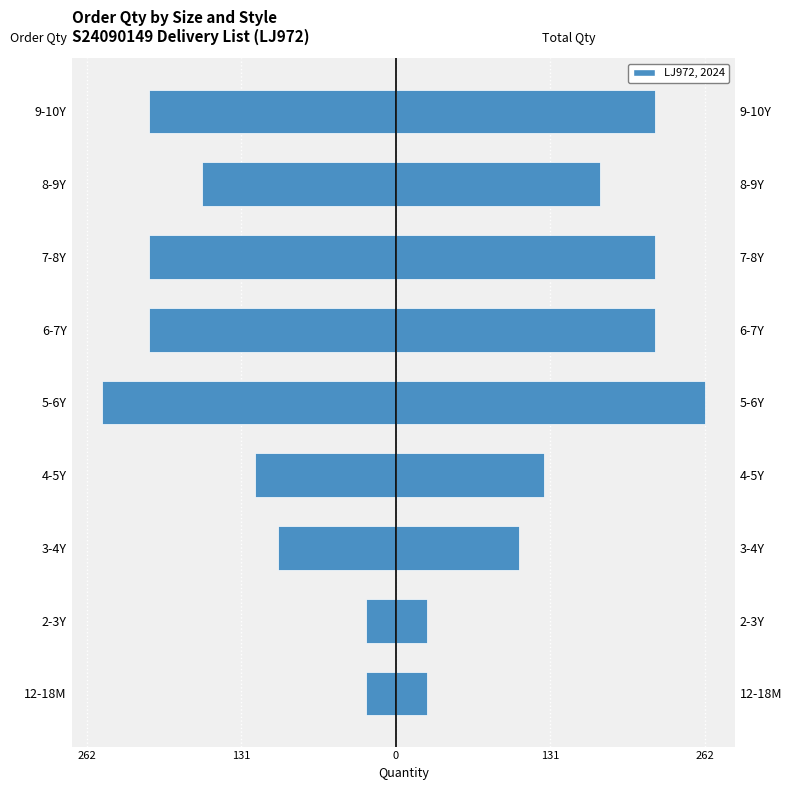

Reading left to right, list all the values displayed in this chart.

Order Qty: -25.0	-25.0	-100.0	-120.0	-250.0	-210.0	-210.0	-165.0	-210.0
Total Qty: 26.2	26.2	105.0	126.0	262.5	220.5	220.5	173.2	220.5